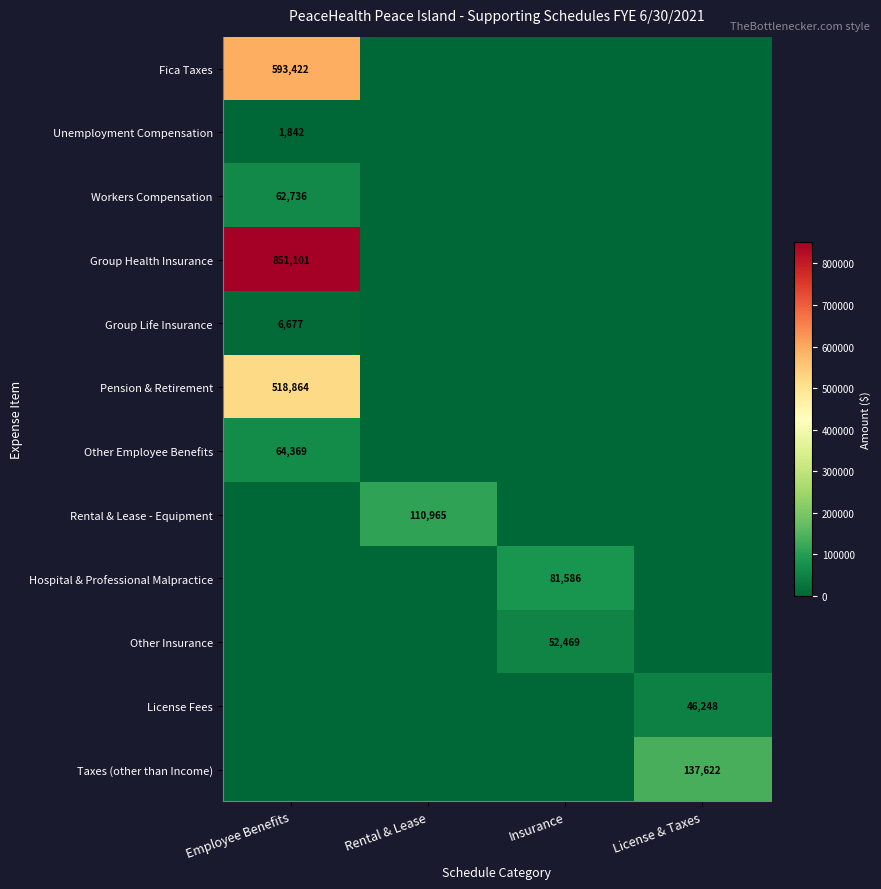

The value of Other Insurance at Insurance is 77211. True or false?

False